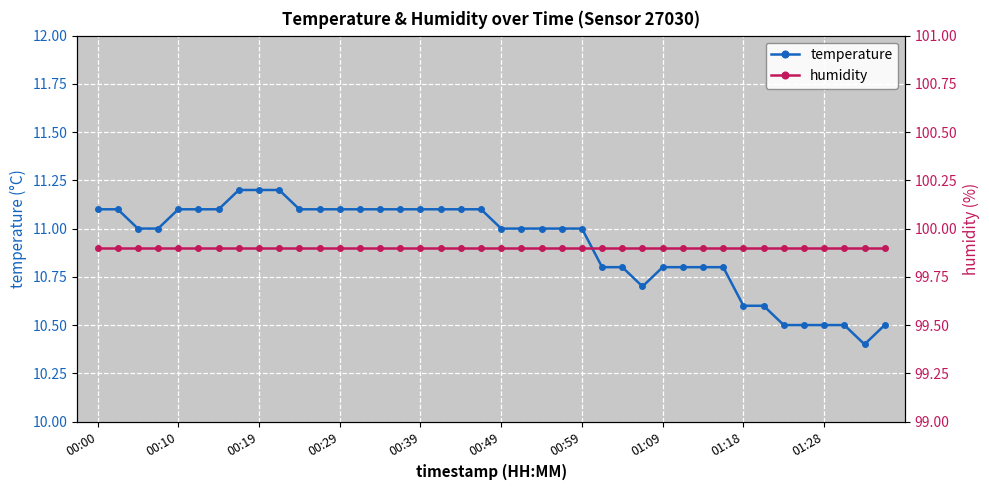

Which series has the largest total across all categories?

humidity